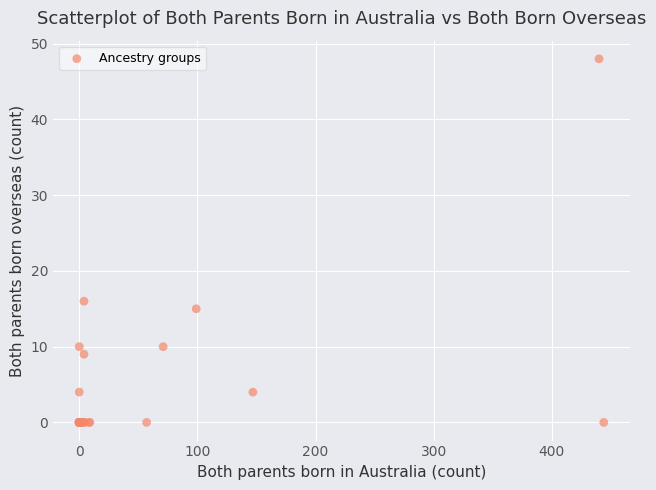

What Y value in the scatter plot is closest to 24?

16